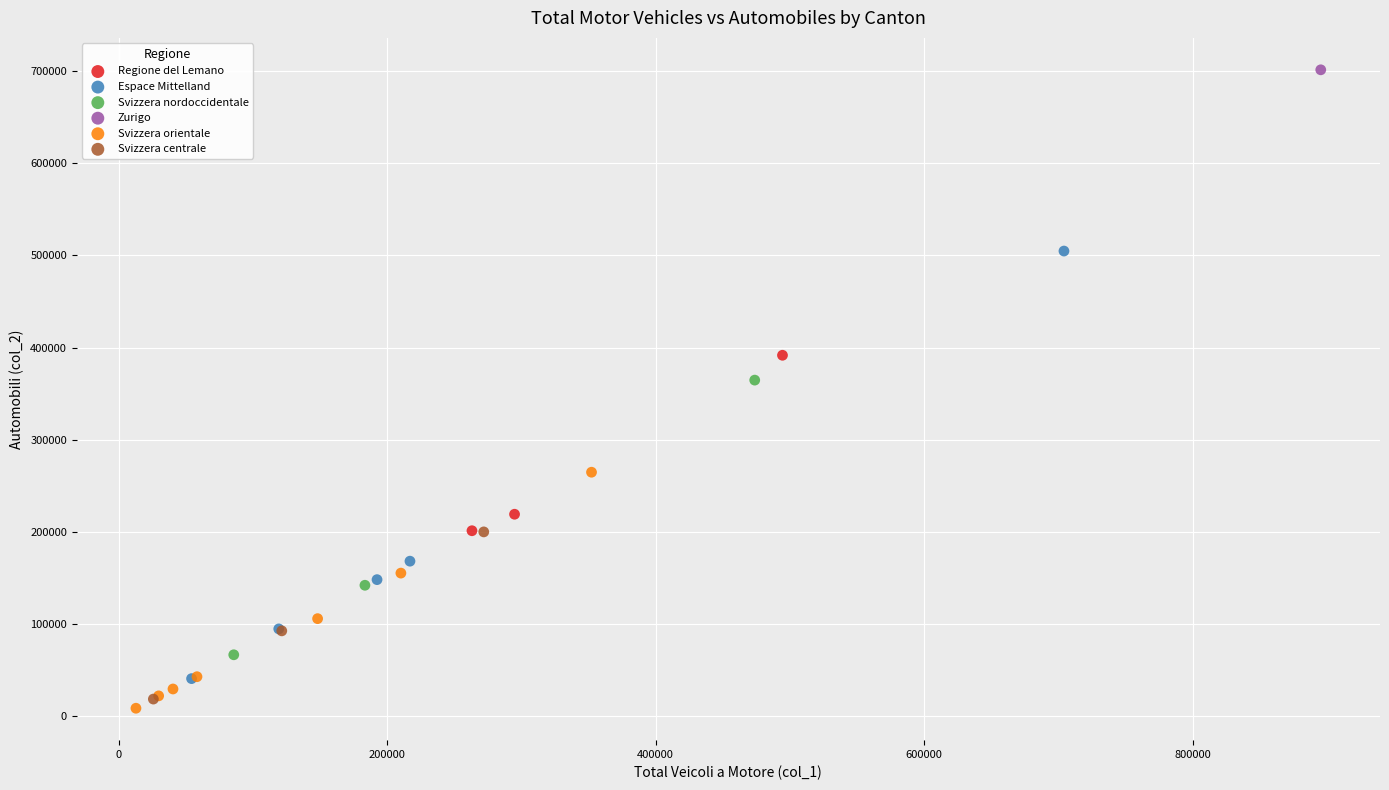

Which series reaches the minimum Y coordinate?

Svizzera orientale